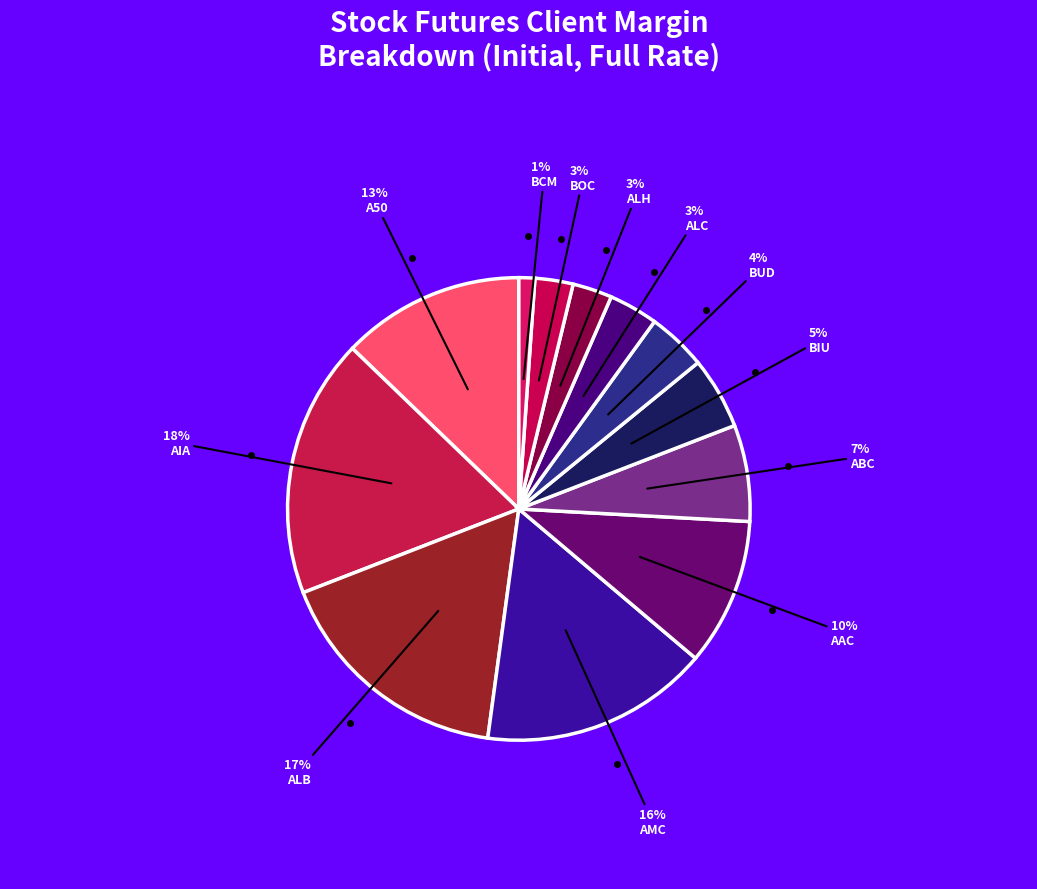

What percentage is NOT represented by BIU?

95.0%